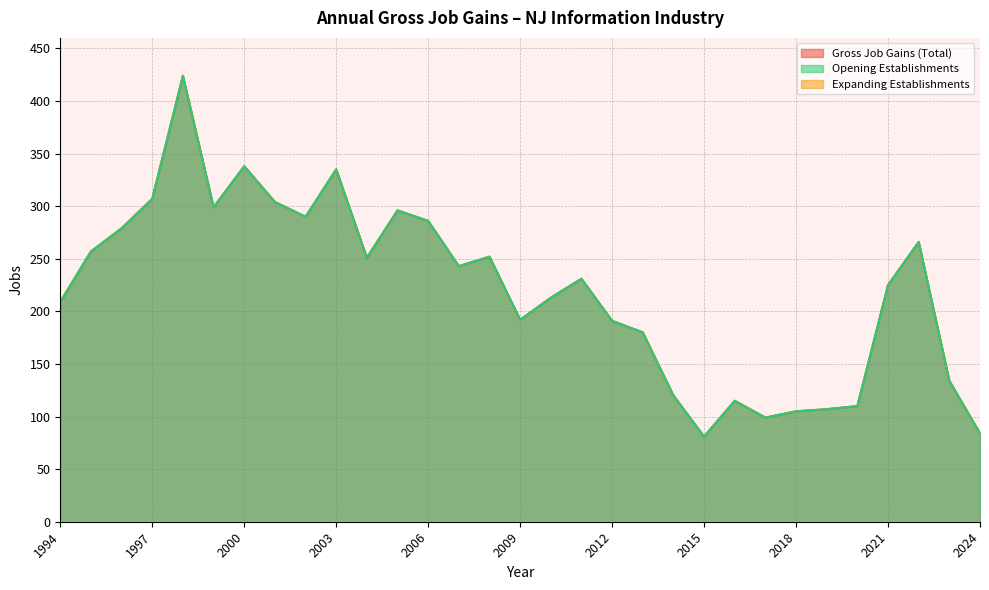

Reading left to right, list all the values displayed in this chart.

Gross Job Gains (Total): 209	257	279	307	424	299	338	304	290	335	251	296	286	243	252	192	213	231	191	180	120	81	115	99	105	107	110	225	266	134	84
Opening Establishments: 209	257	279	307	424	299	338	304	290	335	251	296	286	243	252	192	213	231	191	180	120	81	115	99	105	107	110	225	266	134	84